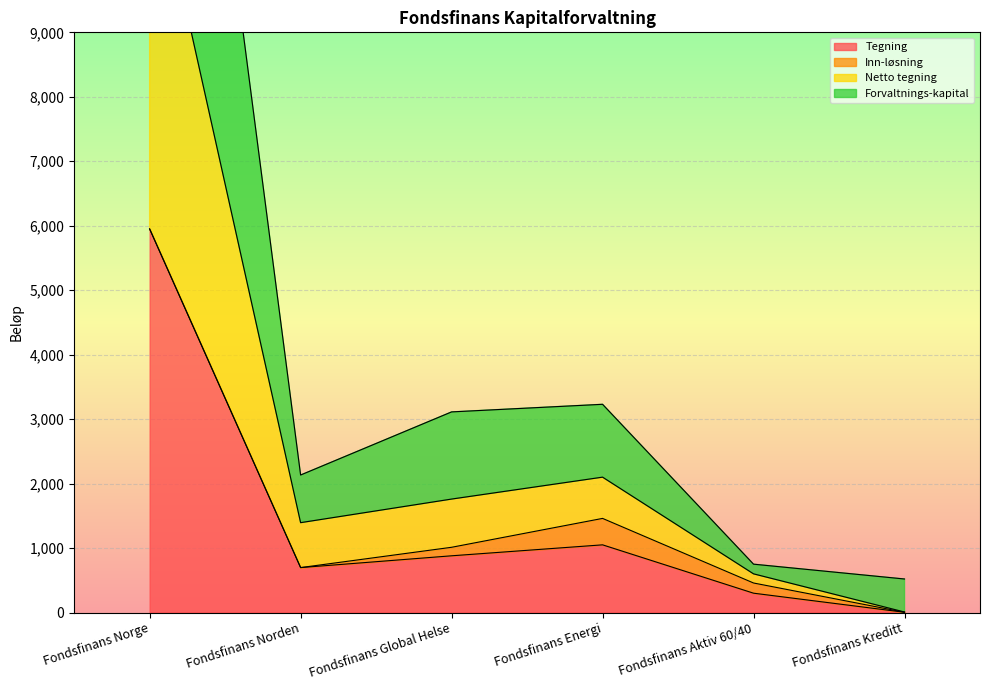

True or false: Tegning has a value of 300 at Fondsfinans Aktiv 60/40.

True